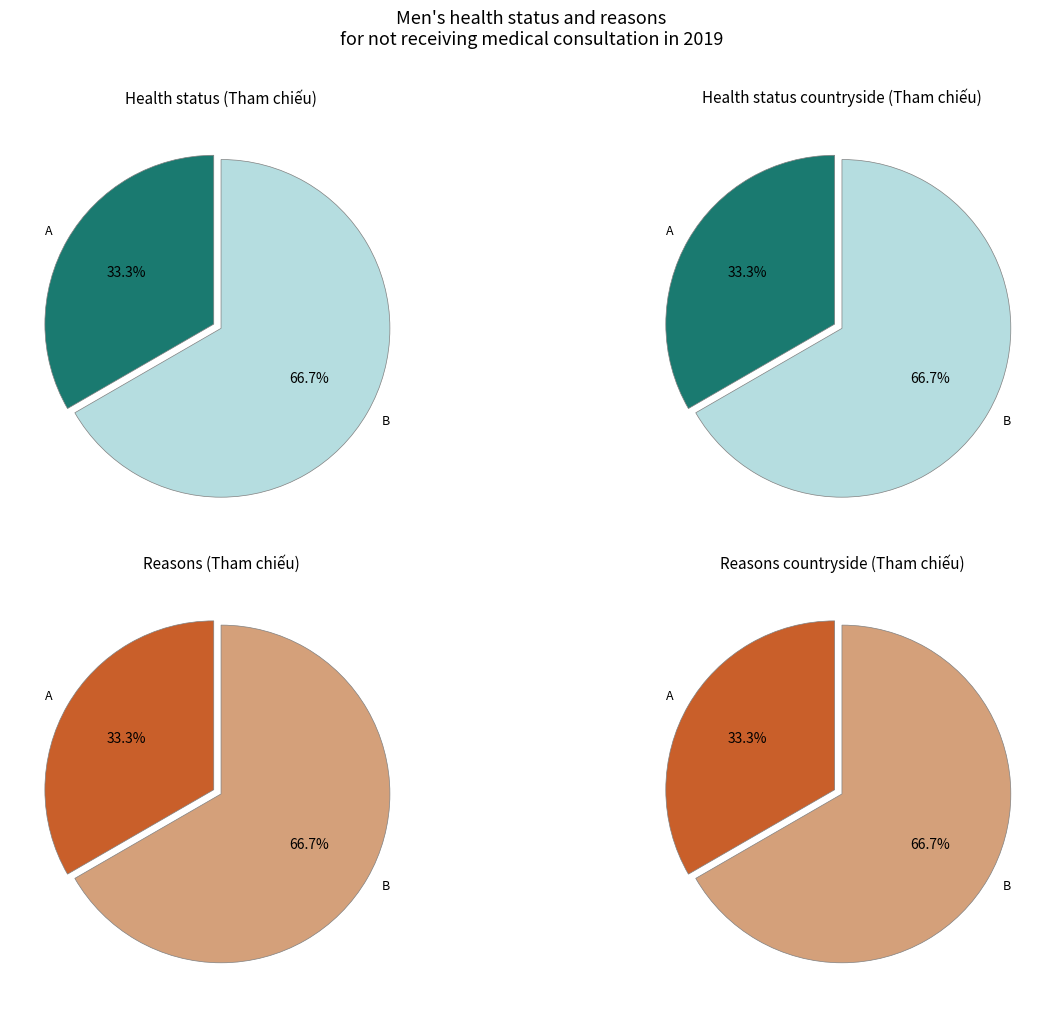

True or false: A accounts for 33% of the total.

True